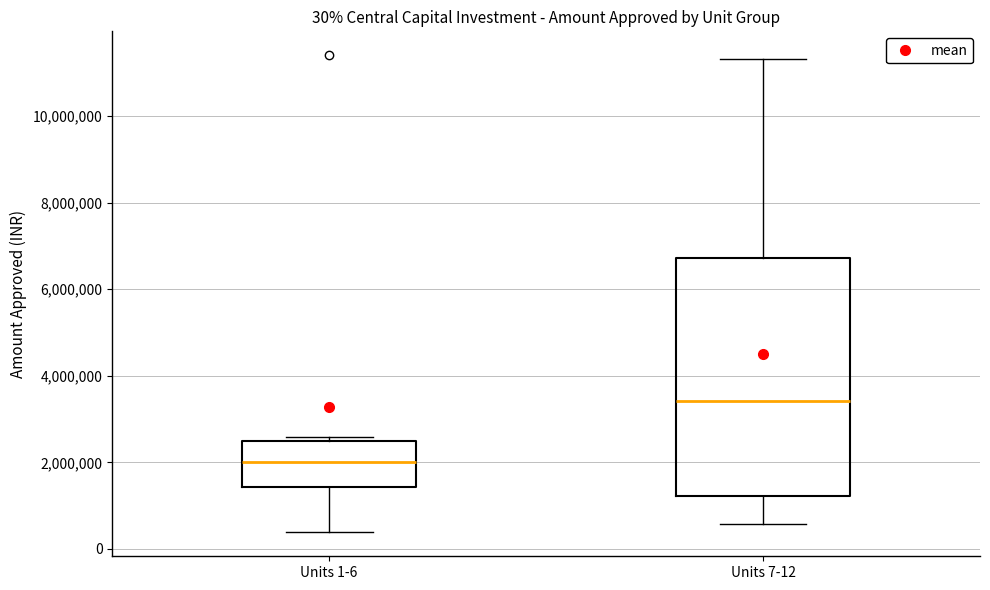

Comparing the boxes themselves (not the whiskers), which one is the tallest?

Units 7-12